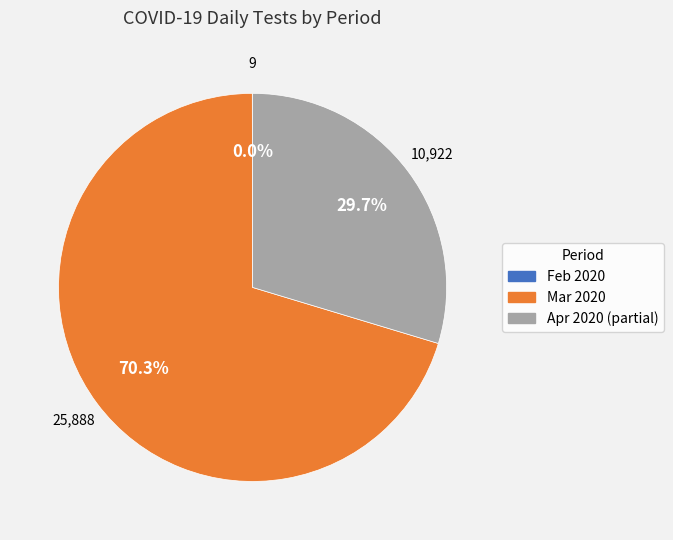

Is there a majority slice in this chart?

Yes